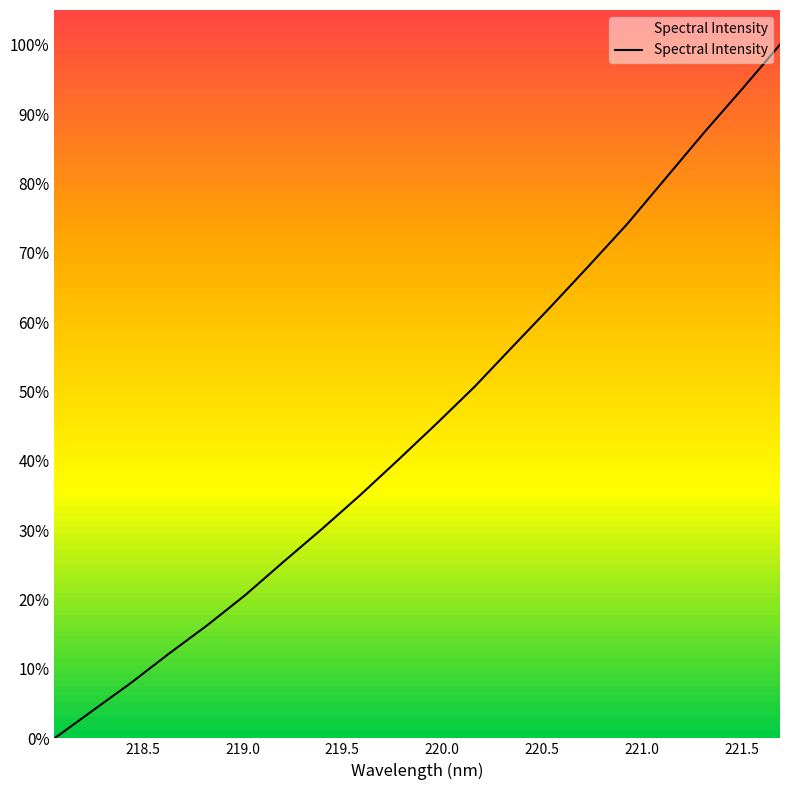

What is the greatest value displayed?

100.0